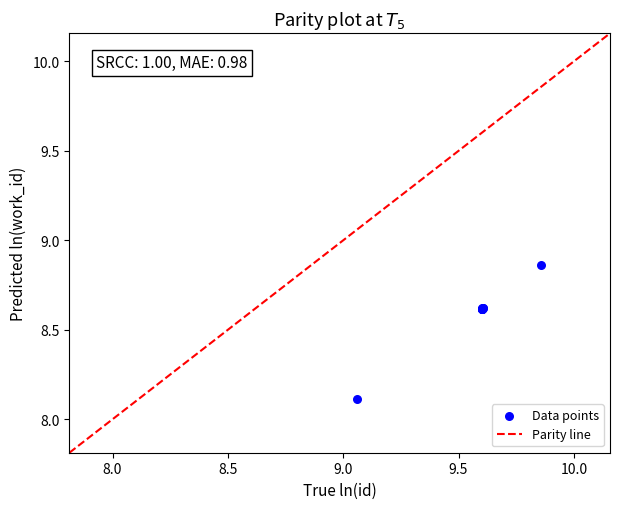

What Y value in the scatter plot is closest to 8?

8.1